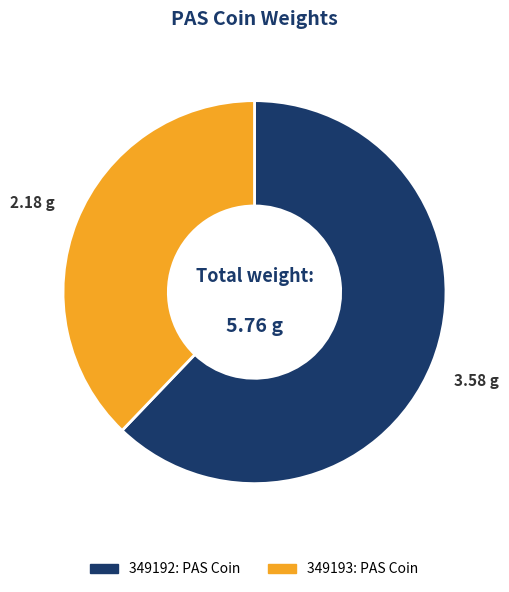

Do 349193: PAS Coin and 349192: PAS Coin together represent more than half of the pie?

Yes